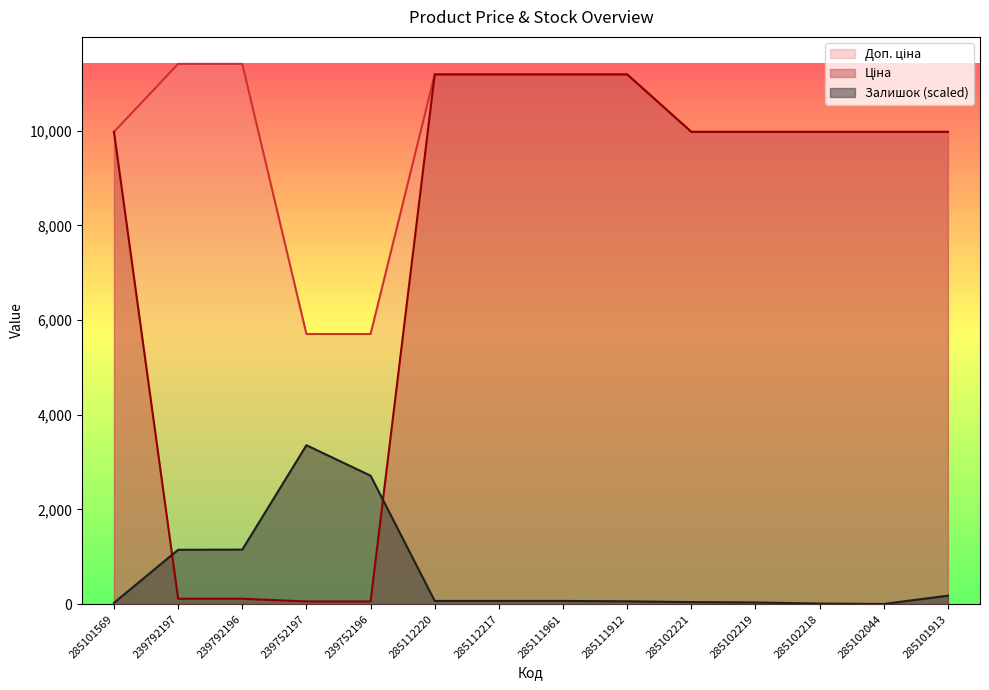

At which category does the chart reach its peak across all series?

239792197